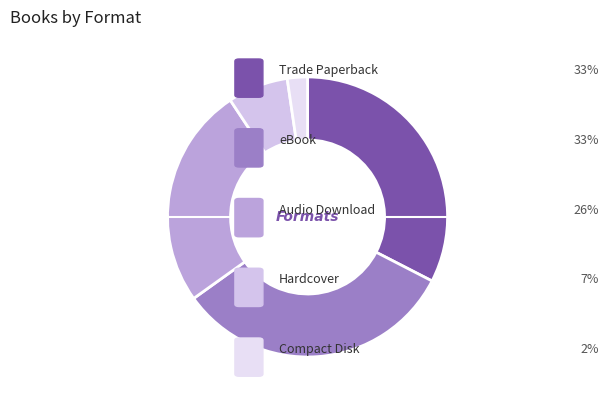

Count the number of slices in the pie.

5